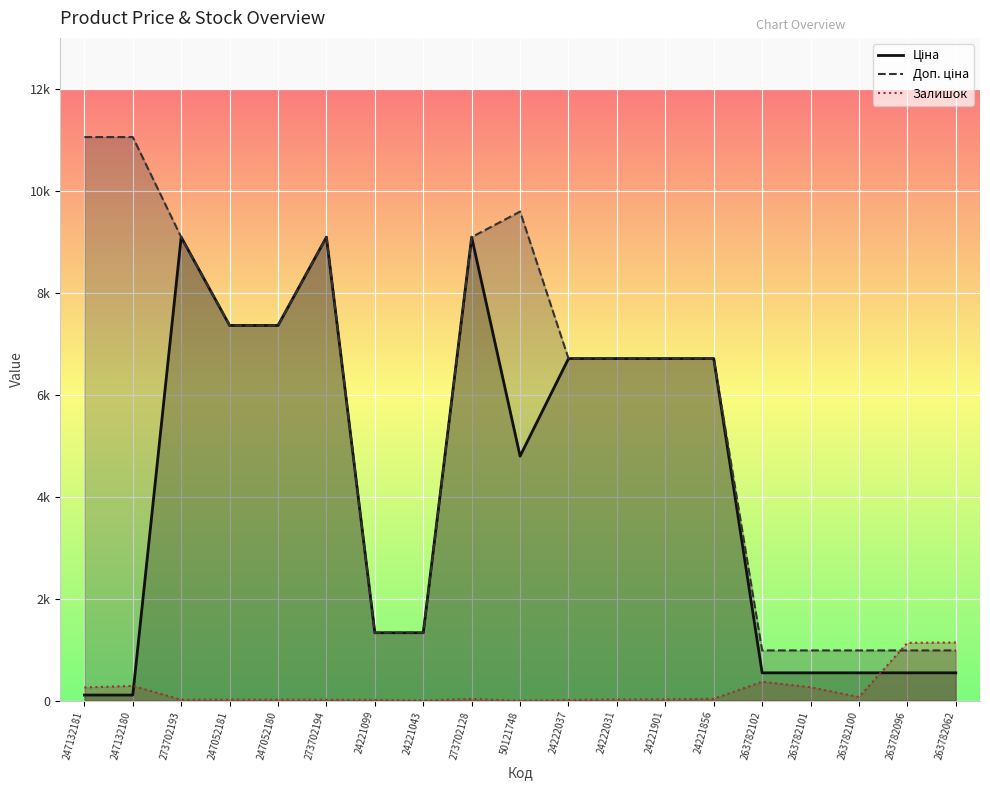

True or false: Залишок and Доп. ціна intersect in this chart.

True